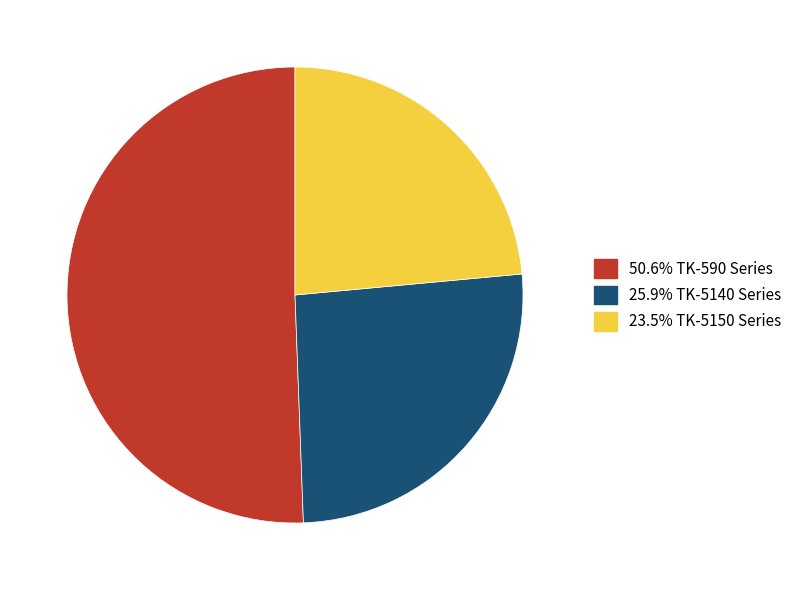

Does 23.5% TK-5150 Series represent more than half of the total?

No